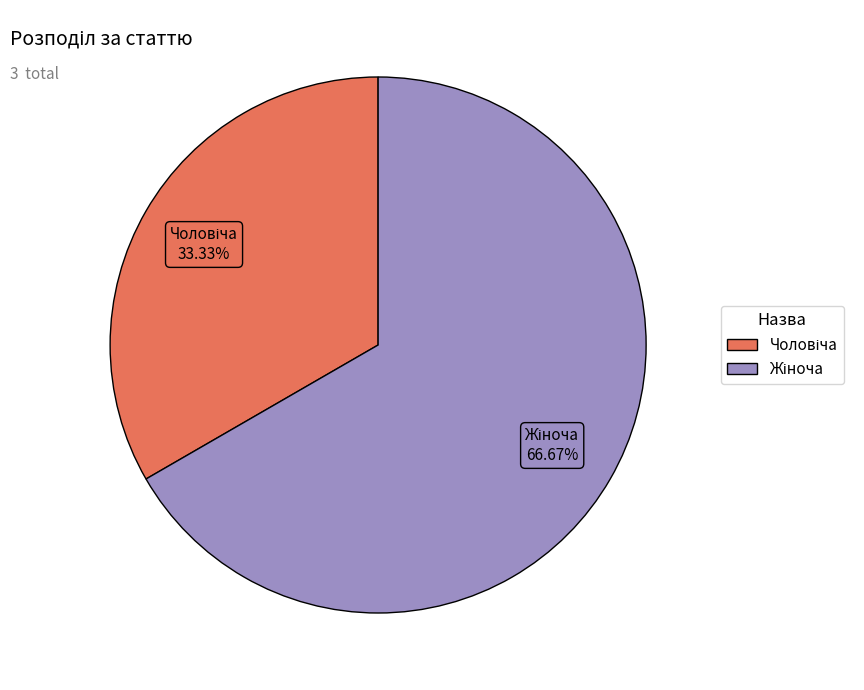

Is there a majority slice in this chart?

Yes